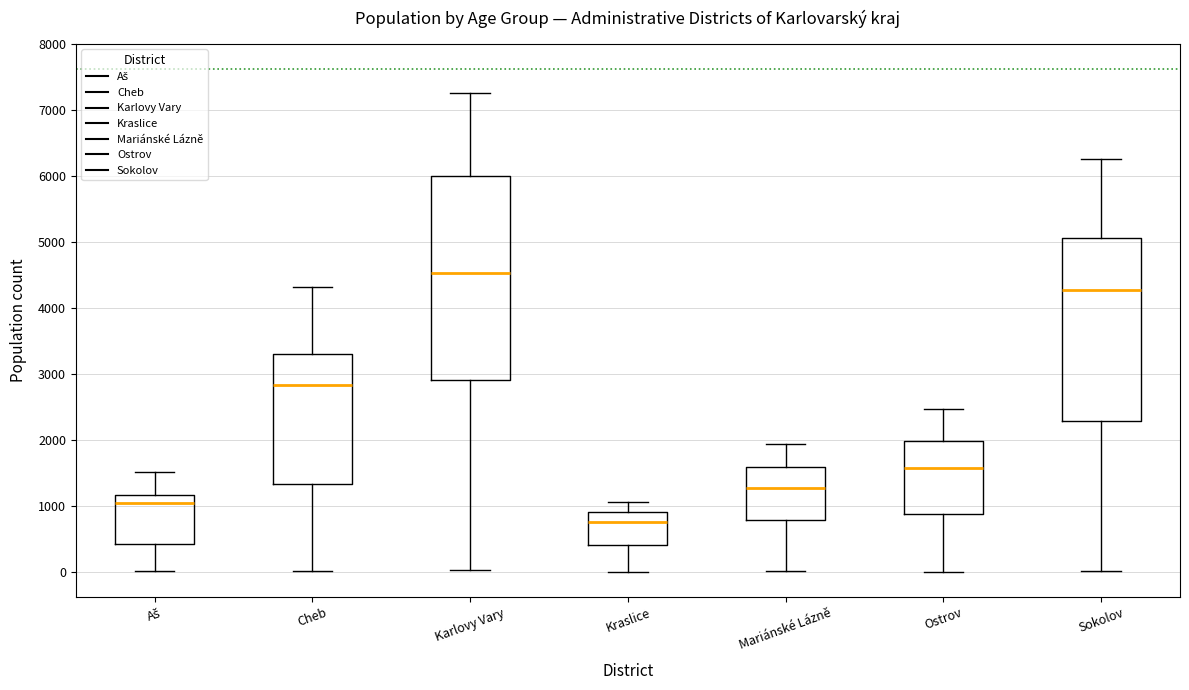

Reading left to right, transcribe this box plot: for each box, give where its median line is, the range the box spans, and where its two whiskers end, as read against the y-axis. The values are not printed on the chart, so give them approximately, as read against the axis.

Aš: median 1100, box 400 to 1200, whiskers 0 to 1500
Cheb: median 2800, box 1300 to 3300, whiskers 0 to 4300
Karlovy Vary: median 4500, box 2900 to 6000, whiskers 0 to 7300
Kraslice: median 800, box 400 to 900, whiskers 0 to 1100
Mariánské Lázně: median 1300, box 800 to 1600, whiskers 0 to 1900
Ostrov: median 1600, box 900 to 2000, whiskers 0 to 2500
Sokolov: median 4300, box 2300 to 5100, whiskers 0 to 6300